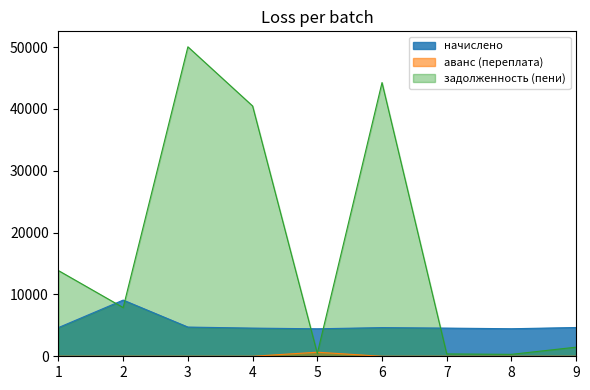

At which category is the sum across all series the highest?

3